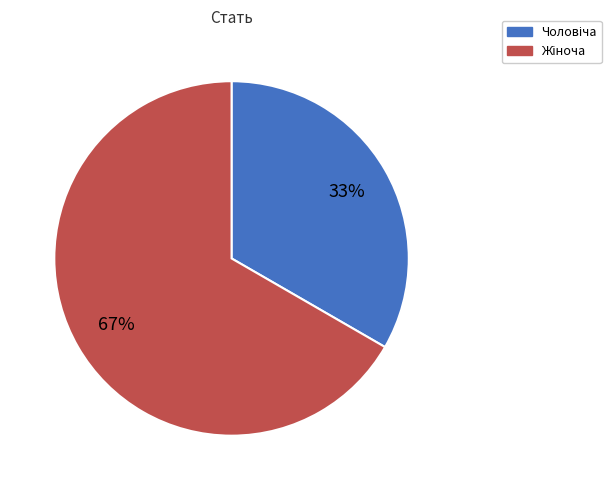

To the nearest percent, what is the average slice percentage?

50%